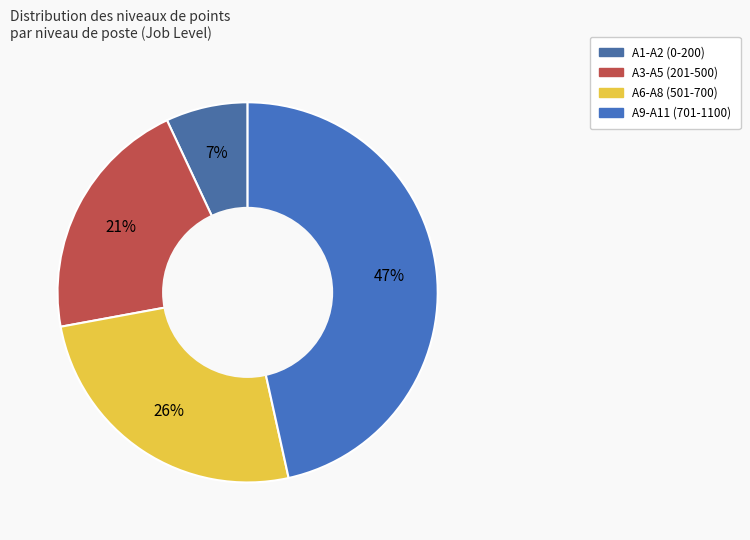

Count the number of slices in the pie.

4